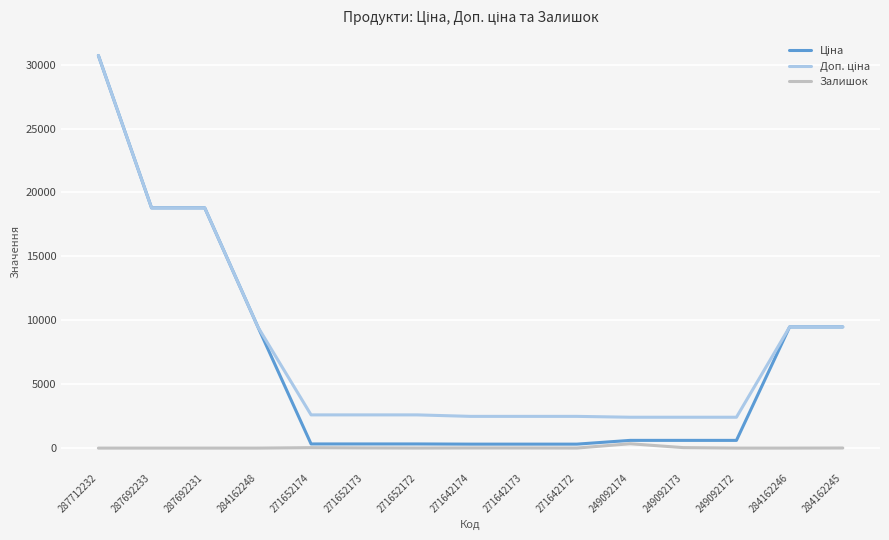

What is the greatest value displayed?

30717.1